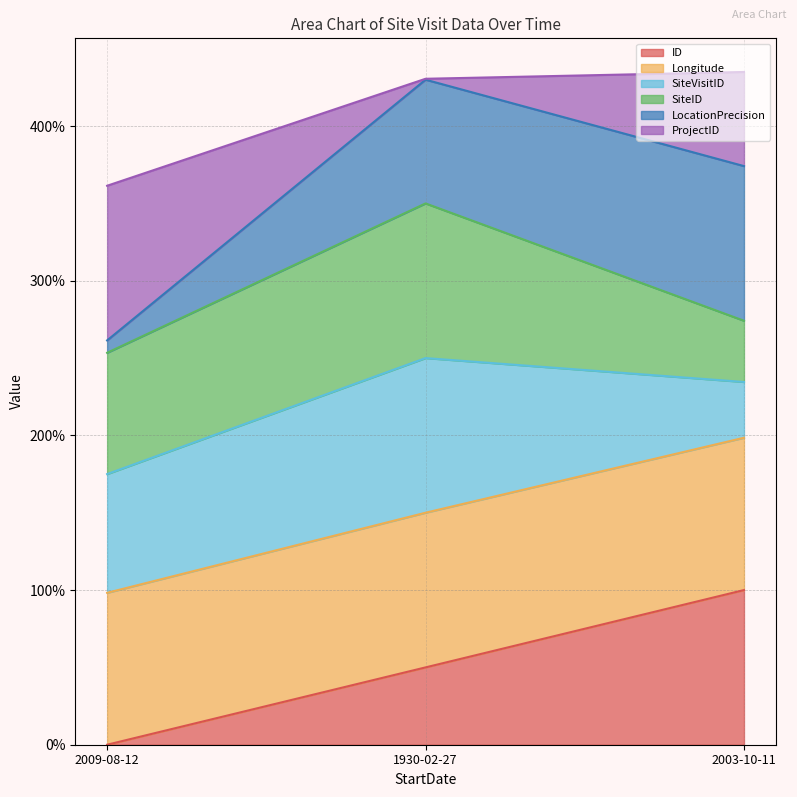

What is the total value across all series at 2003-10-11?

435.0